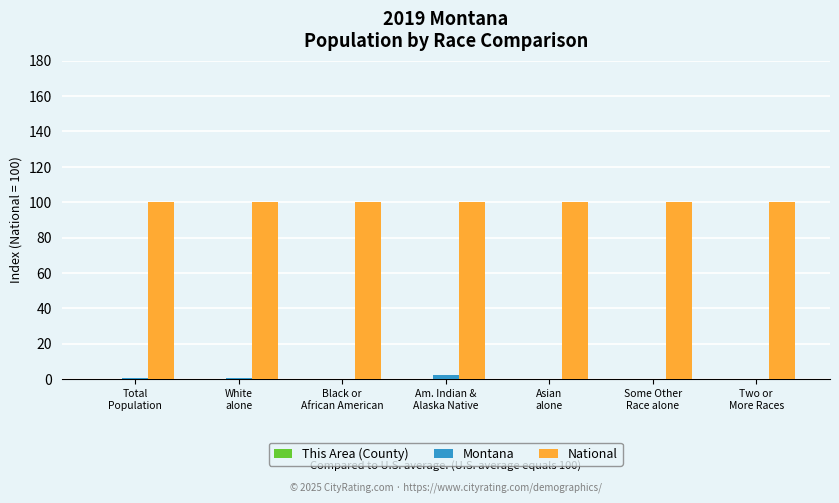

What is the sum of all National values?

700.0